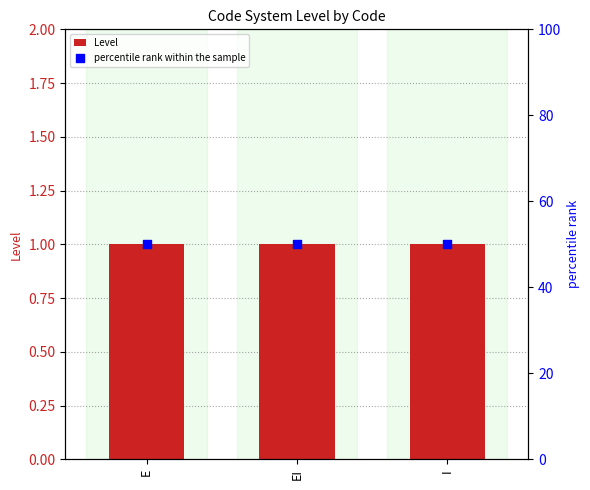

Is the value of percentile rank within the sample at EI greater than the value of Level at EI?

Yes